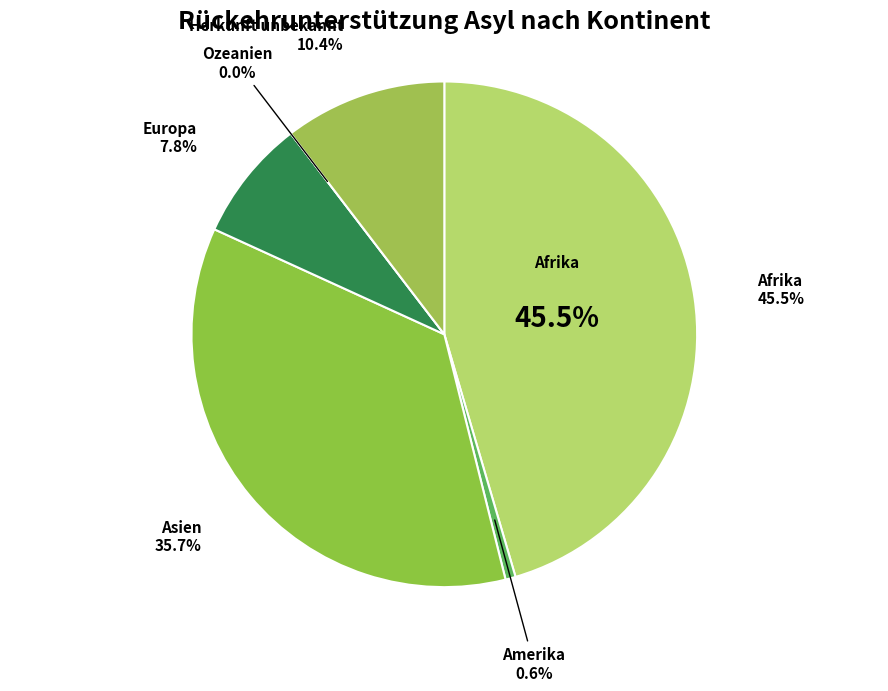

The Europa slice represents 1% of the pie. True or false?

False